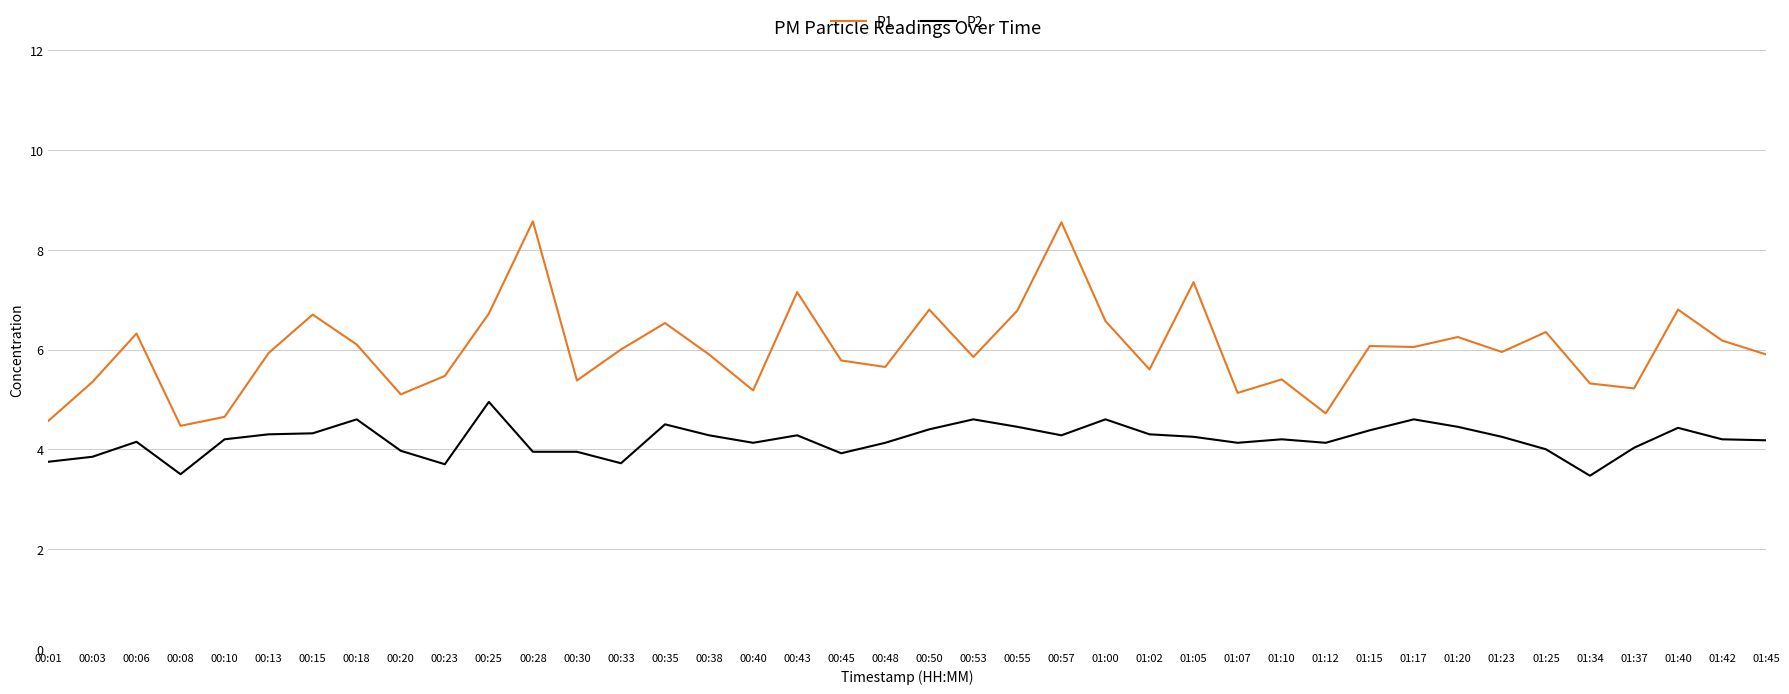

Which category has the highest value in the P2 series?

00:25